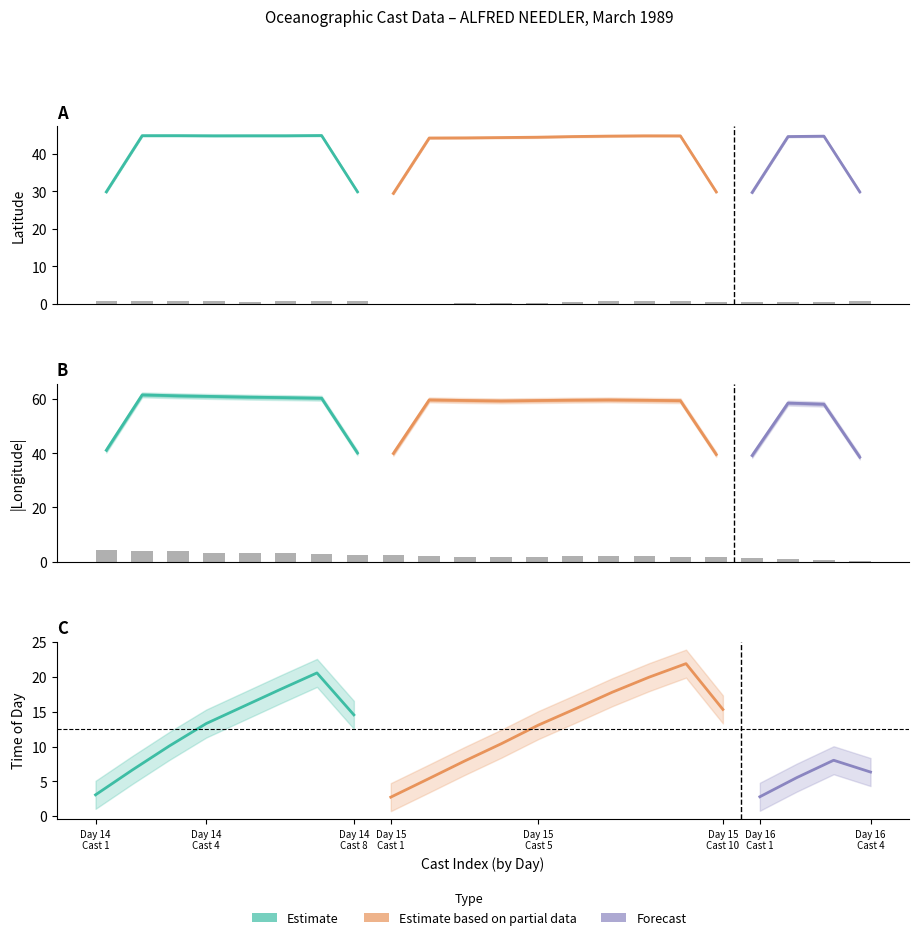

Does the chart contain any negative values?

No